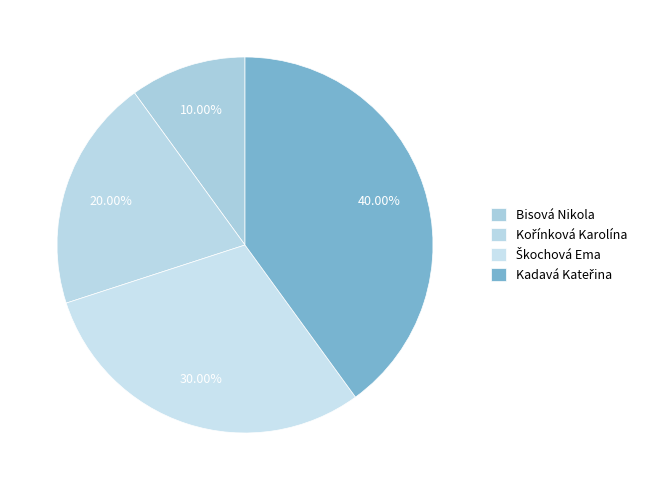

Which category has the biggest portion of the pie?

Kadavá Kateřina